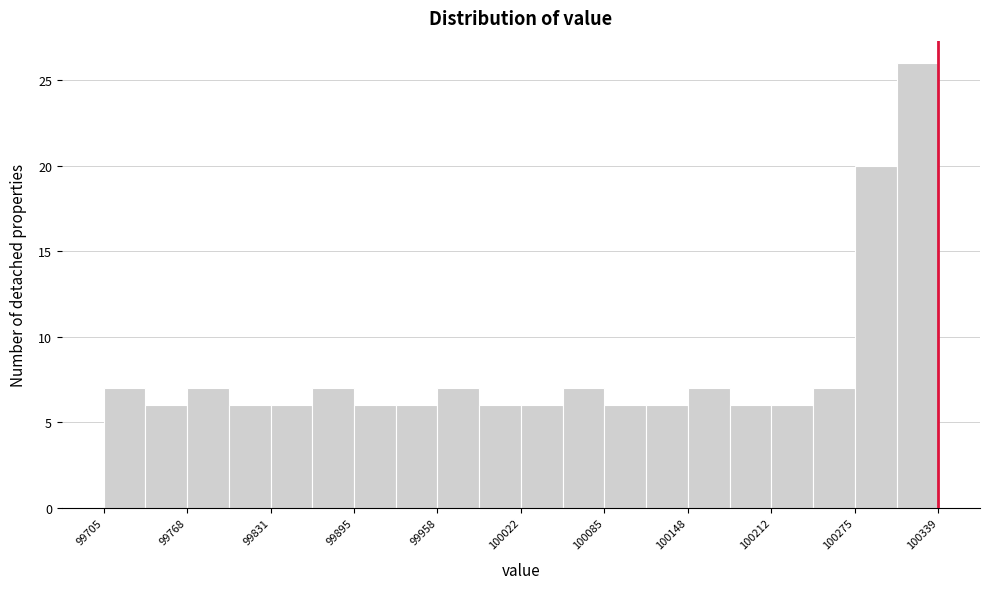

Around what value on the x-axis is the tallest bar? Give the approximate position of its centre, as read against the axis.

100320